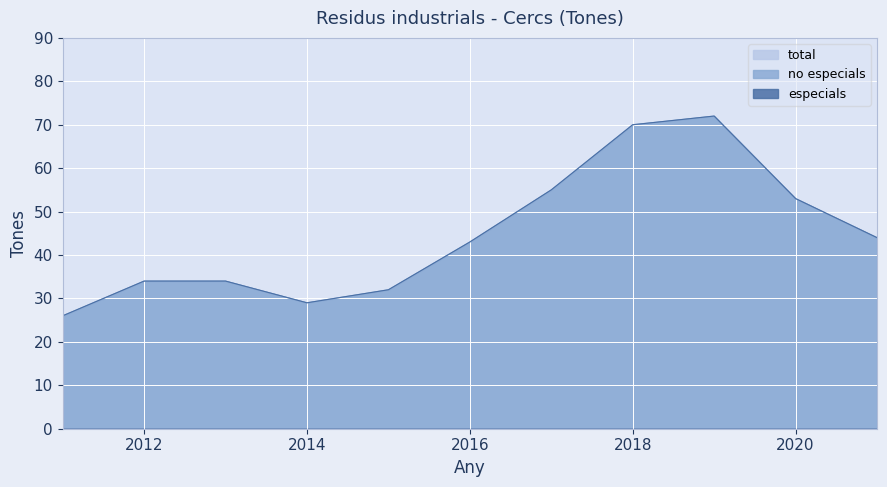

What is the difference between the maximum and minimum values in the total series?

46